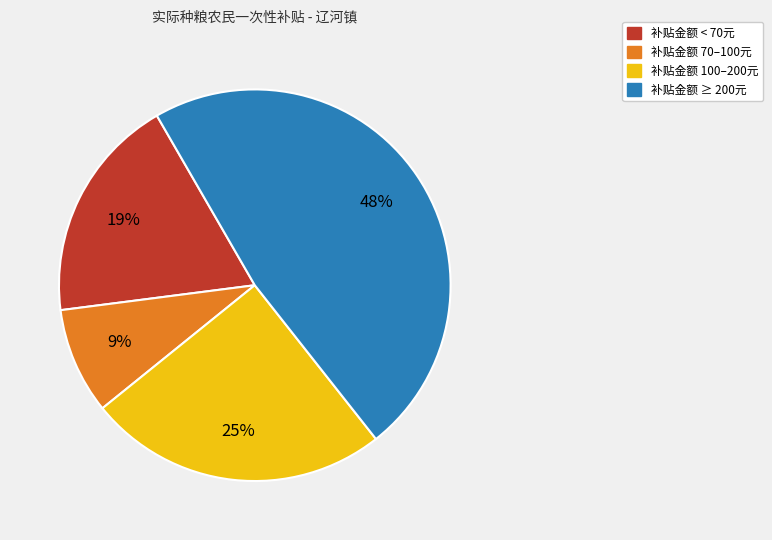

To the nearest percent, what is the average slice percentage?

25%